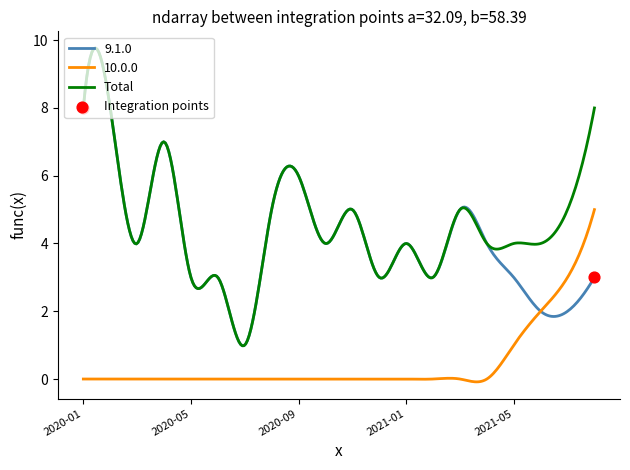

Which series has the largest total across all categories?

Total